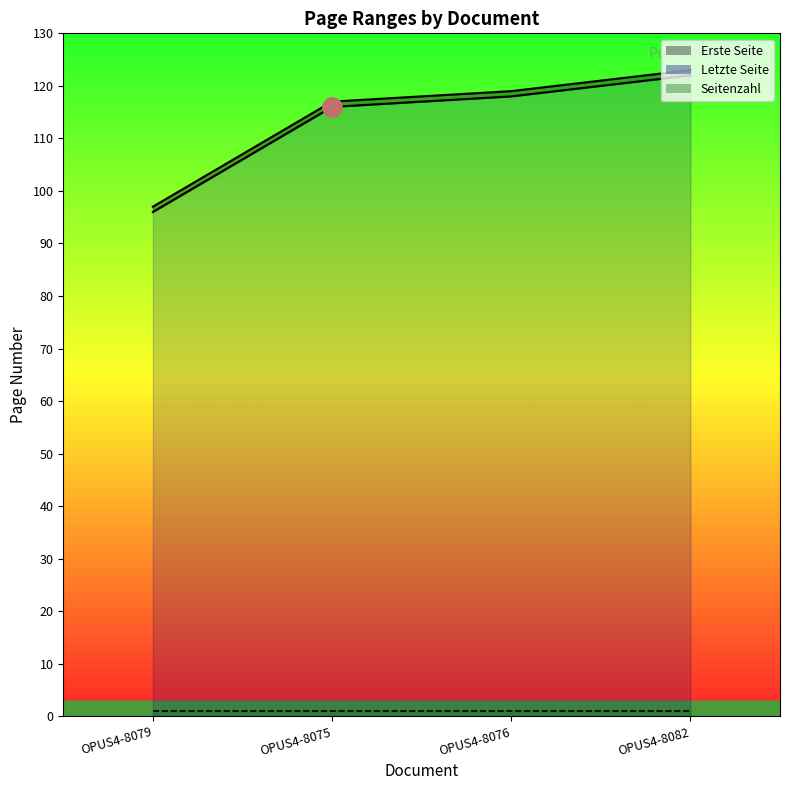

At which category is the sum across all series the highest?

OPUS4-8082